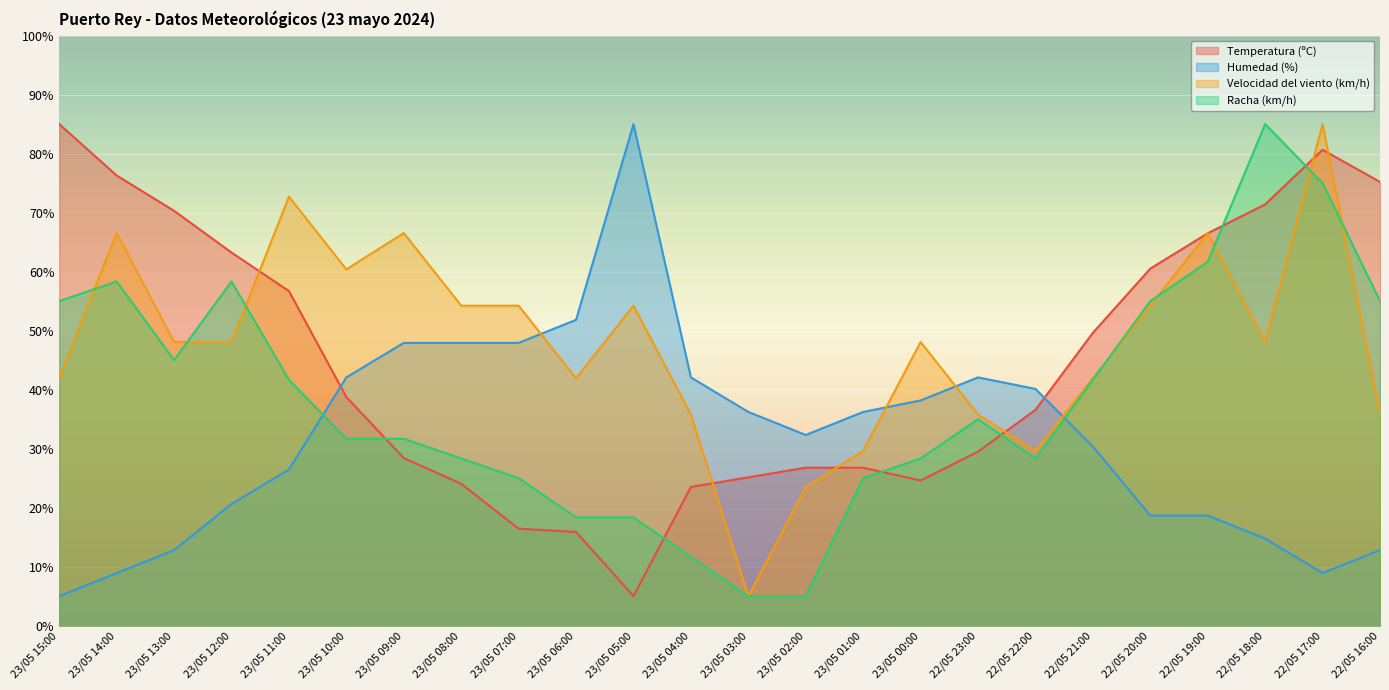

Read the Humedad (%) value at 22/05 22:00.

40.1